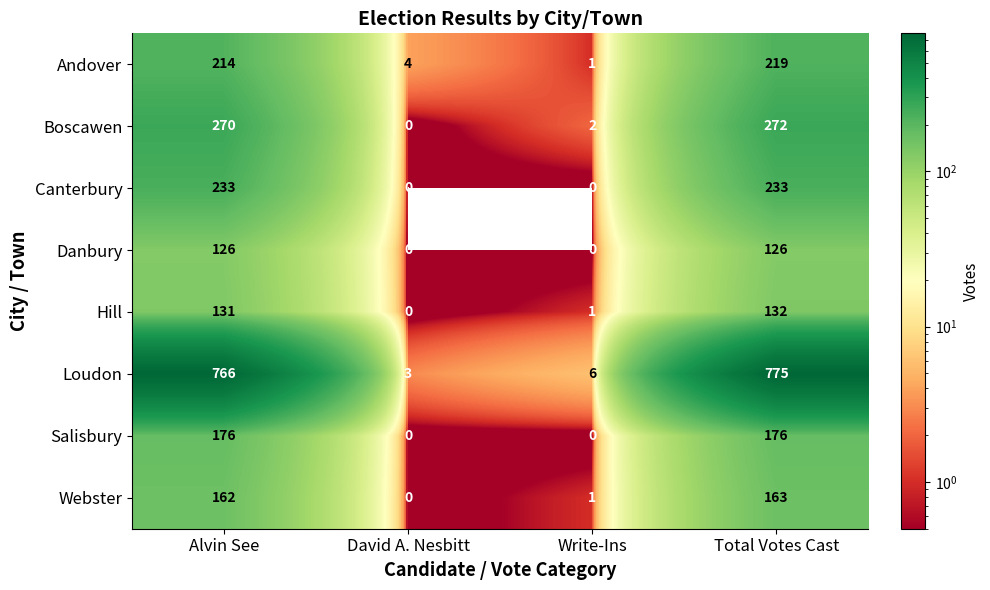

How many positive values does the Canterbury series have?

2